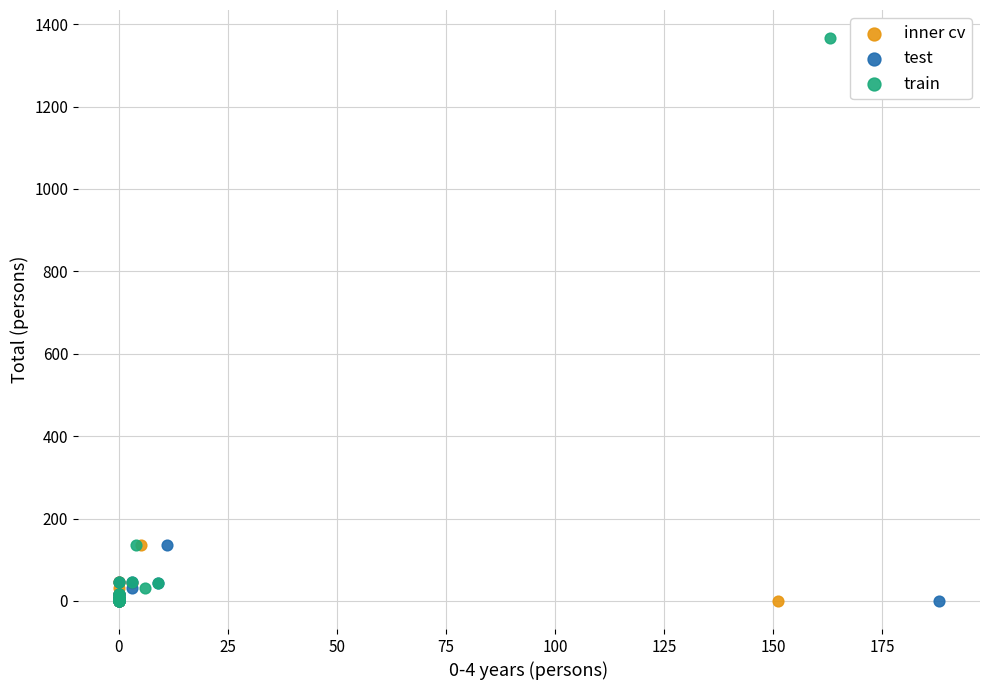

Which series has the largest Y range (max minus min)?

train